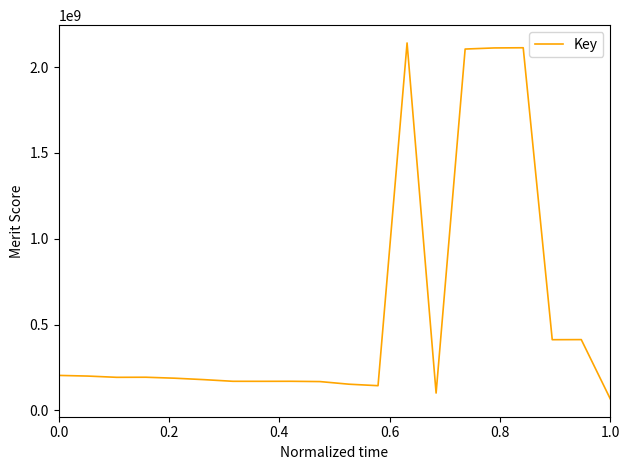

What is the difference between the maximum and minimum values?

2074427822